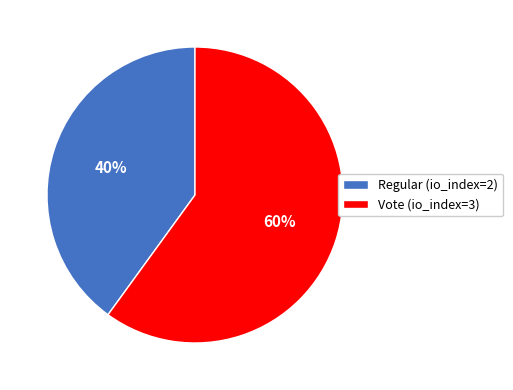

Which slice is the smallest?

Regular (io_index=2)